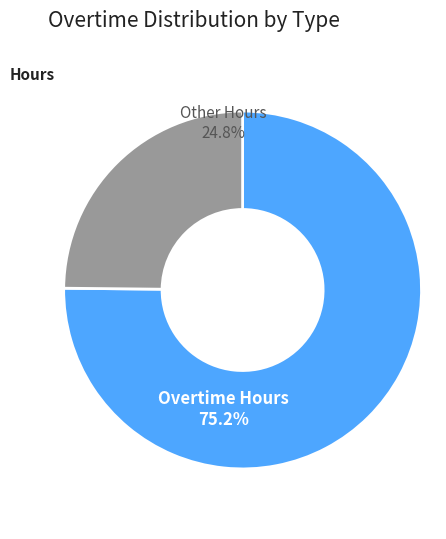

Between Overtime Hours and Other Hours, which is larger?

Overtime Hours